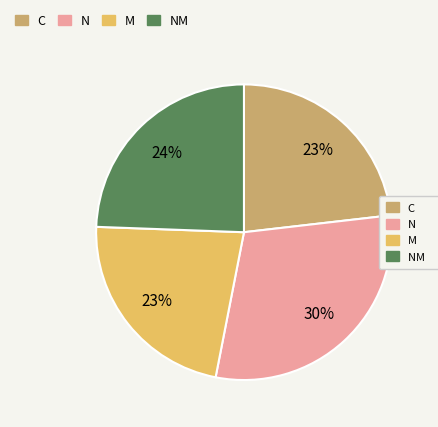

Does any single category account for the majority?

No